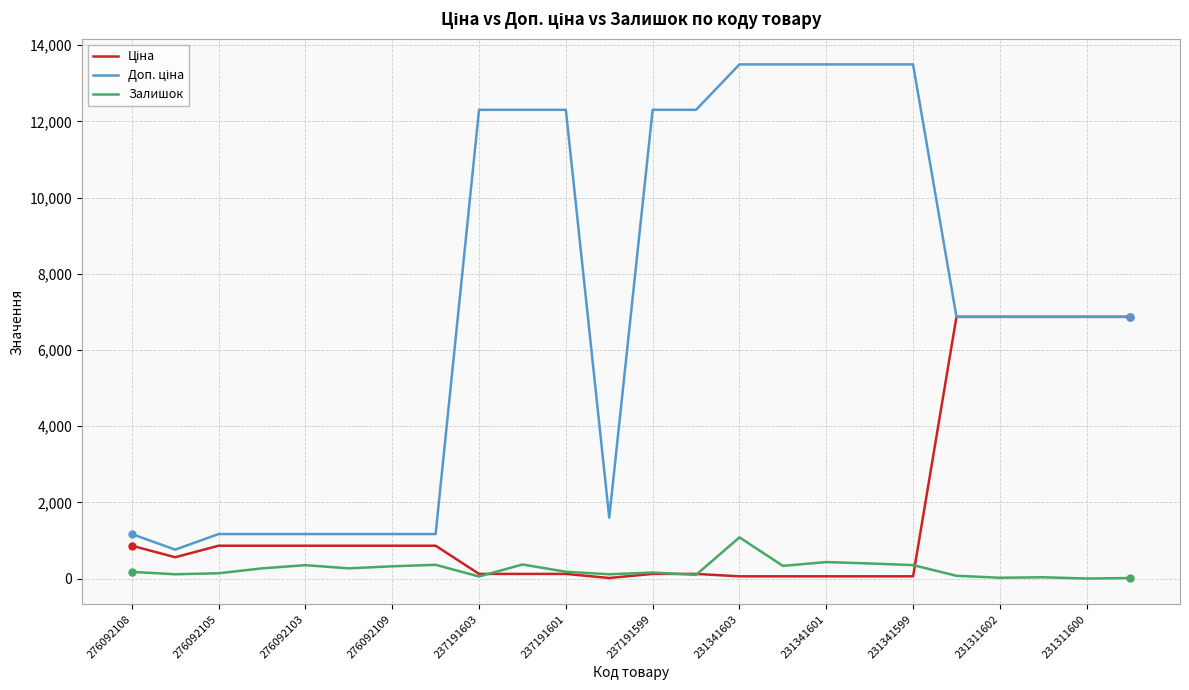

Reading left to right, transcribe all the data shown in this chart.

Ціна: 862.8	560.8	862.8	862.8	862.8	862.8	862.8	862.8	123.0	123.0	123.0	16.0	123.0	123.0	60.0	60.0	60.0	60.0	60.0	6869.4	6869.4	6869.4	6869.4	6869.4
Доп. ціна: 1169.2	760.0	1169.2	1169.2	1169.2	1169.2	1169.2	1169.2	12302.0	12302.0	12302.0	1599.0	12302.0	12302.0	13493.2	13493.2	13493.2	13493.2	13493.2	6869.4	6869.4	6869.4	6869.4	6869.4
Залишок: 177.0	114.0	140.0	269.0	352.0	269.0	323.0	362.0	55.0	370.0	180.0	114.0	159.0	98.0	1082.0	334.0	434.0	397.0	354.0	74.0	22.0	35.0	2.0	15.0